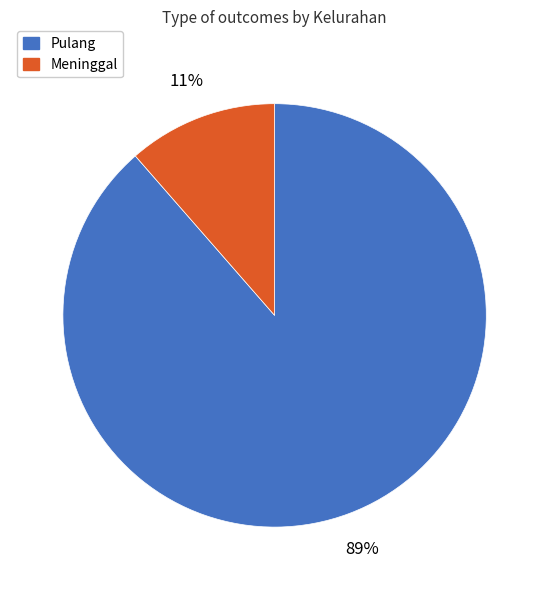

Does any single category account for the majority?

Yes